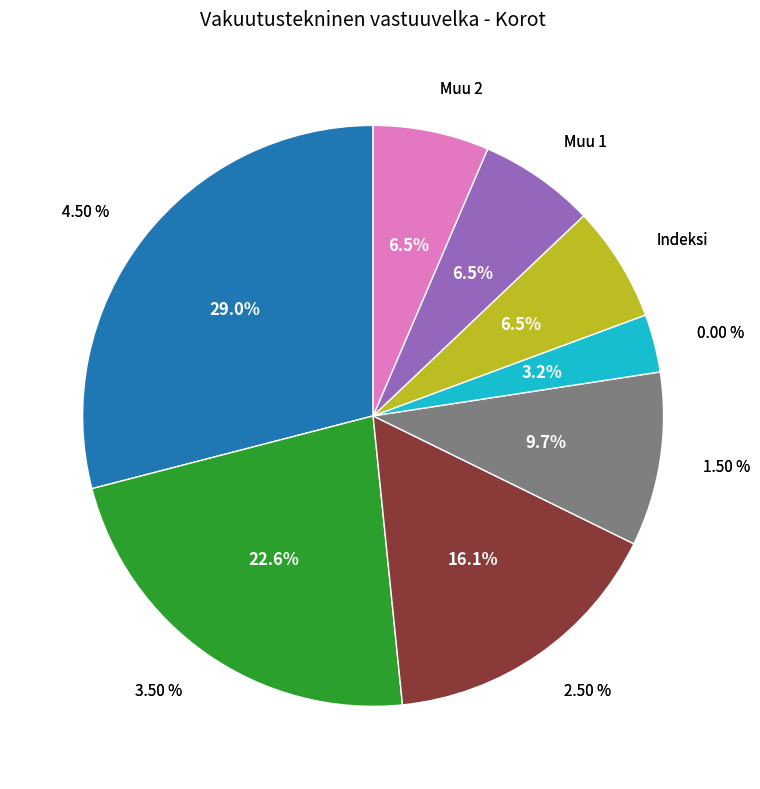

To the nearest percent, what percentage of the pie is 1.50 %?

10%